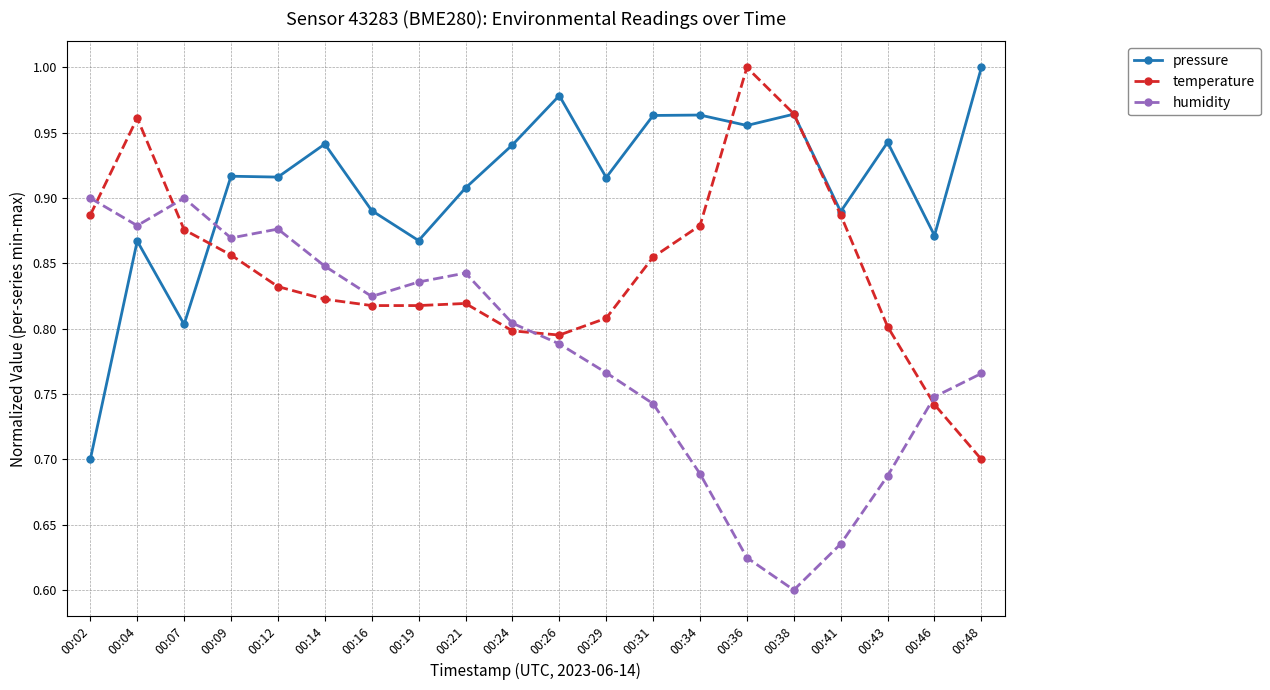

True or false: temperature has a value of 1.2 at 00:24.

False